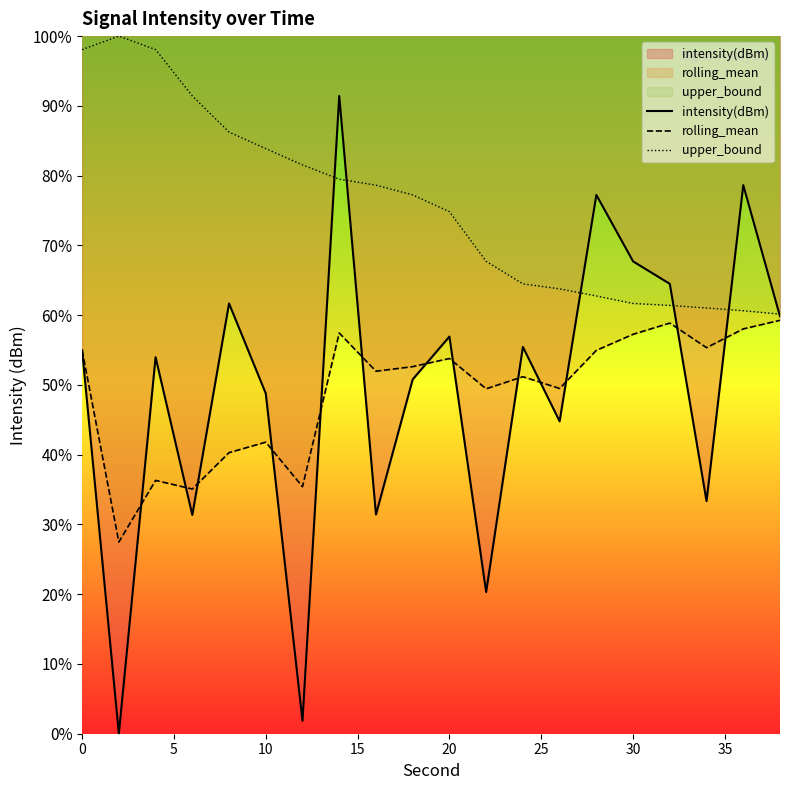

Count the number of categories in the chart.

20